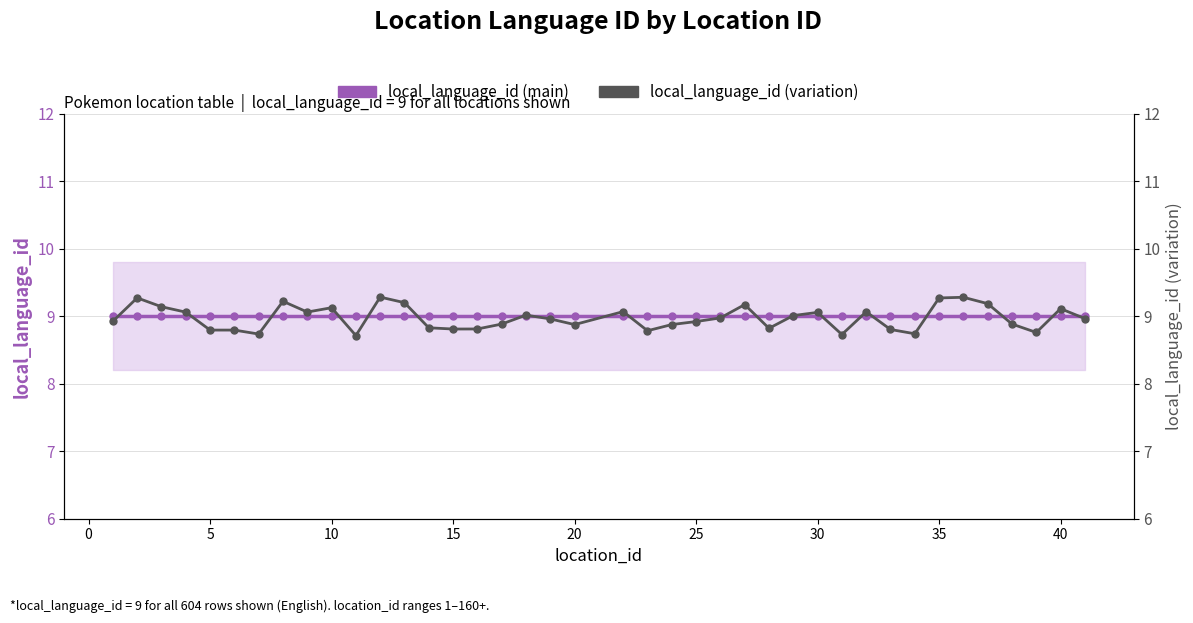

How many data points does each series have?

40